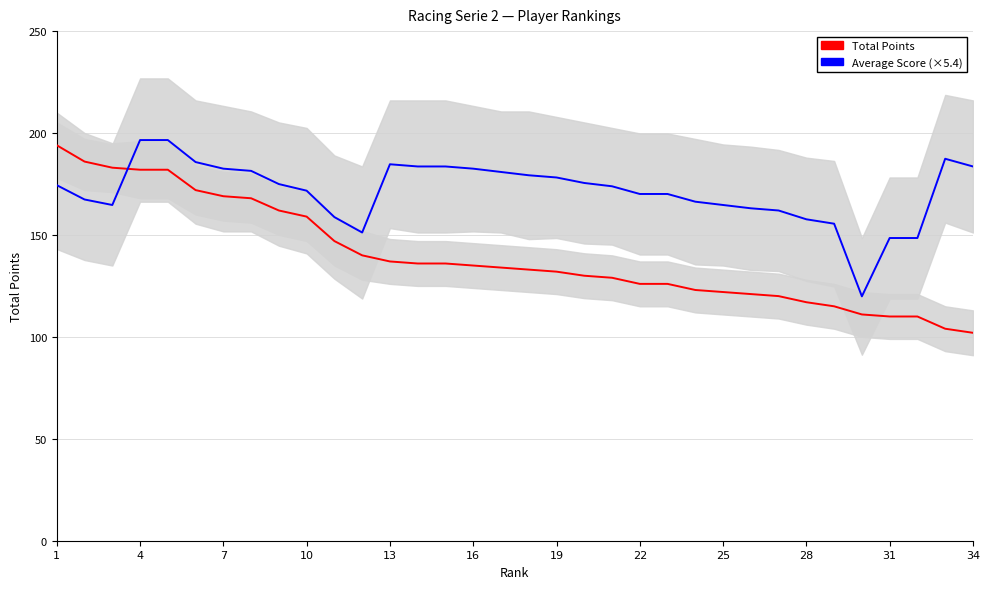

How many values in the Total Points series exceed 134?

16